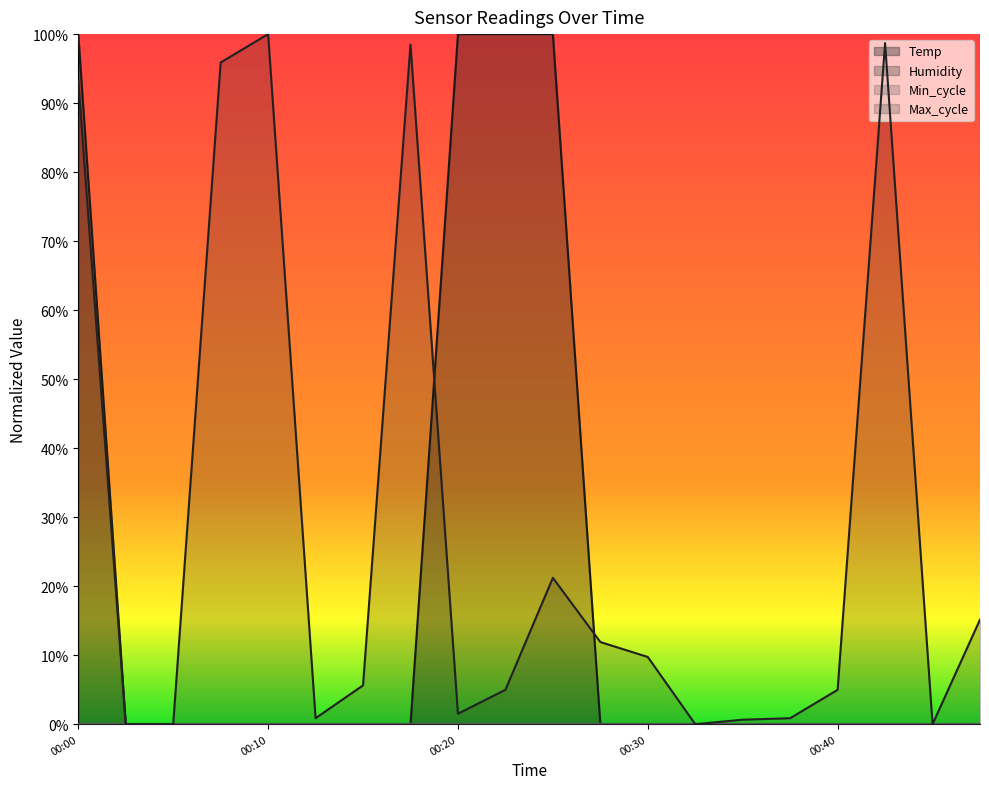

At which category does the chart reach its minimum across all series?

00:03